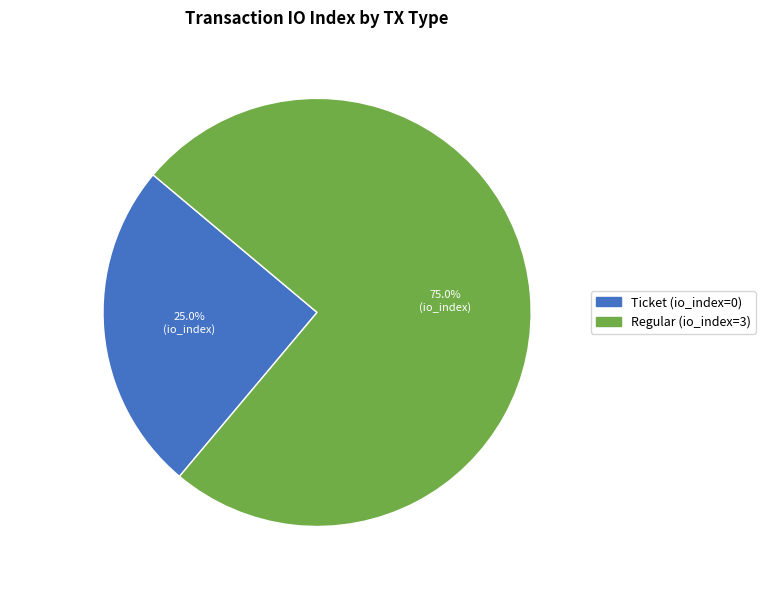

To the nearest percent, what is the difference between the Ticket and Regular slice percentages?

50%